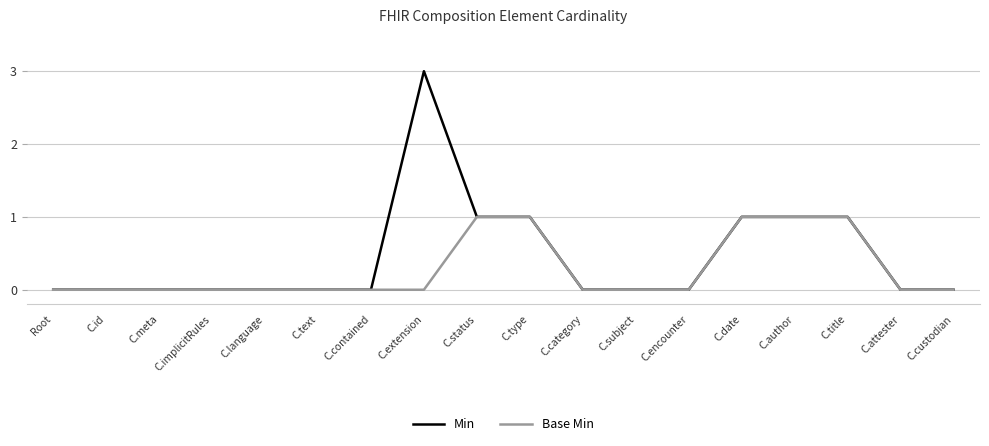

What is the sum of the Min values at C.subject and C.extension?

3